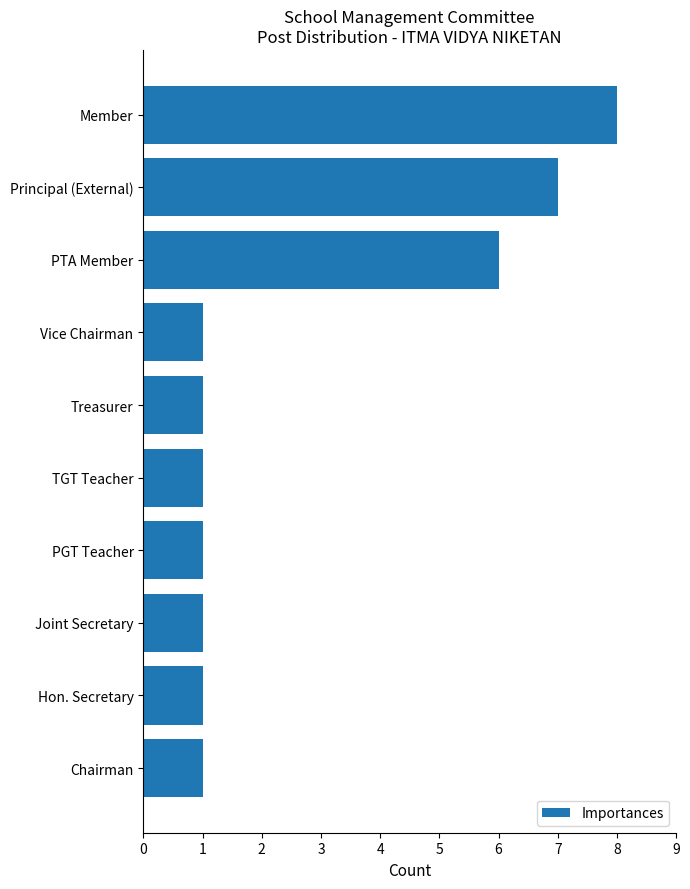

The value at Member is 13. True or false?

False